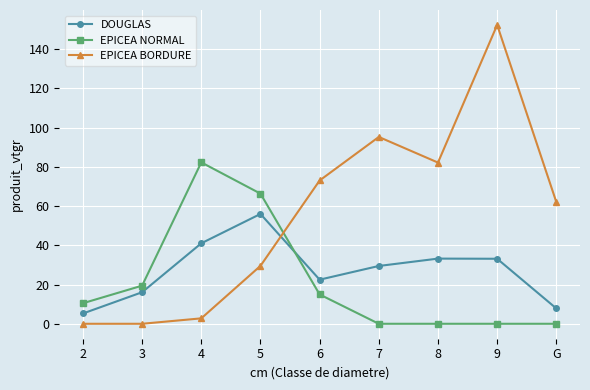

What is the total value across all series at 6?

110.5